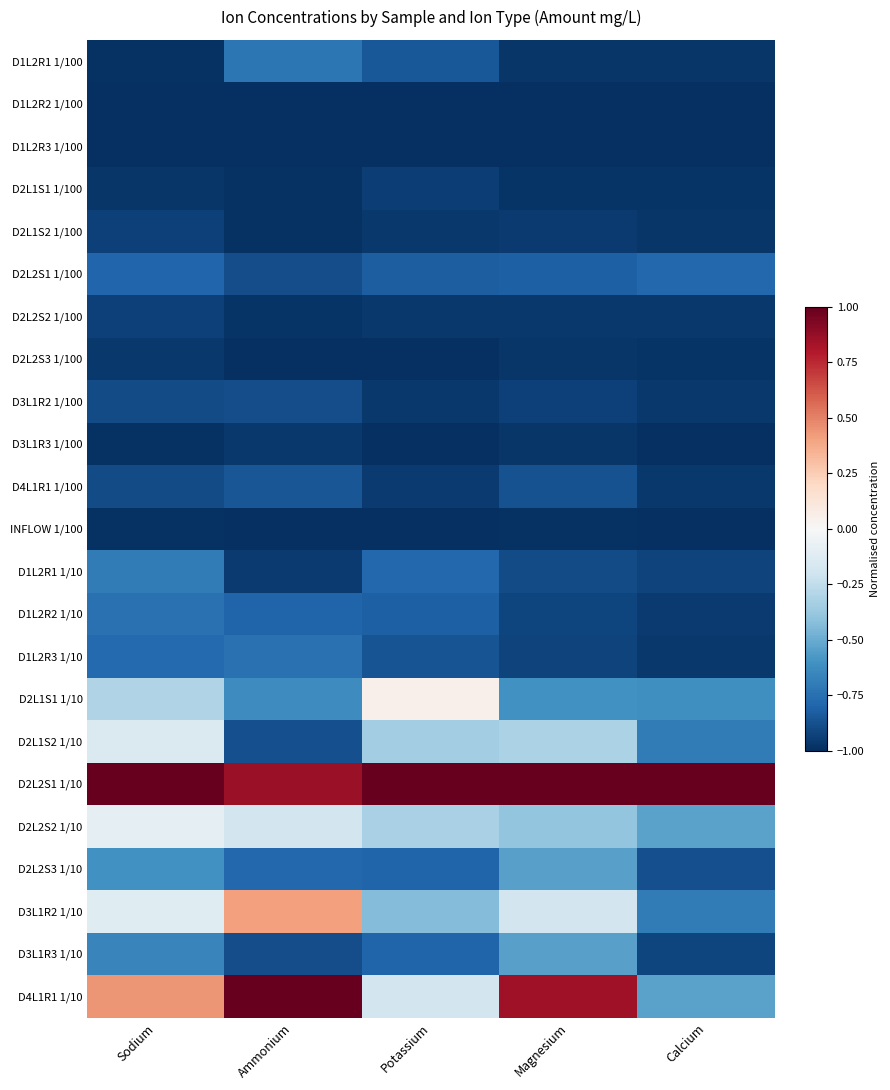

What is the minimum value shown in the chart?

-1.0